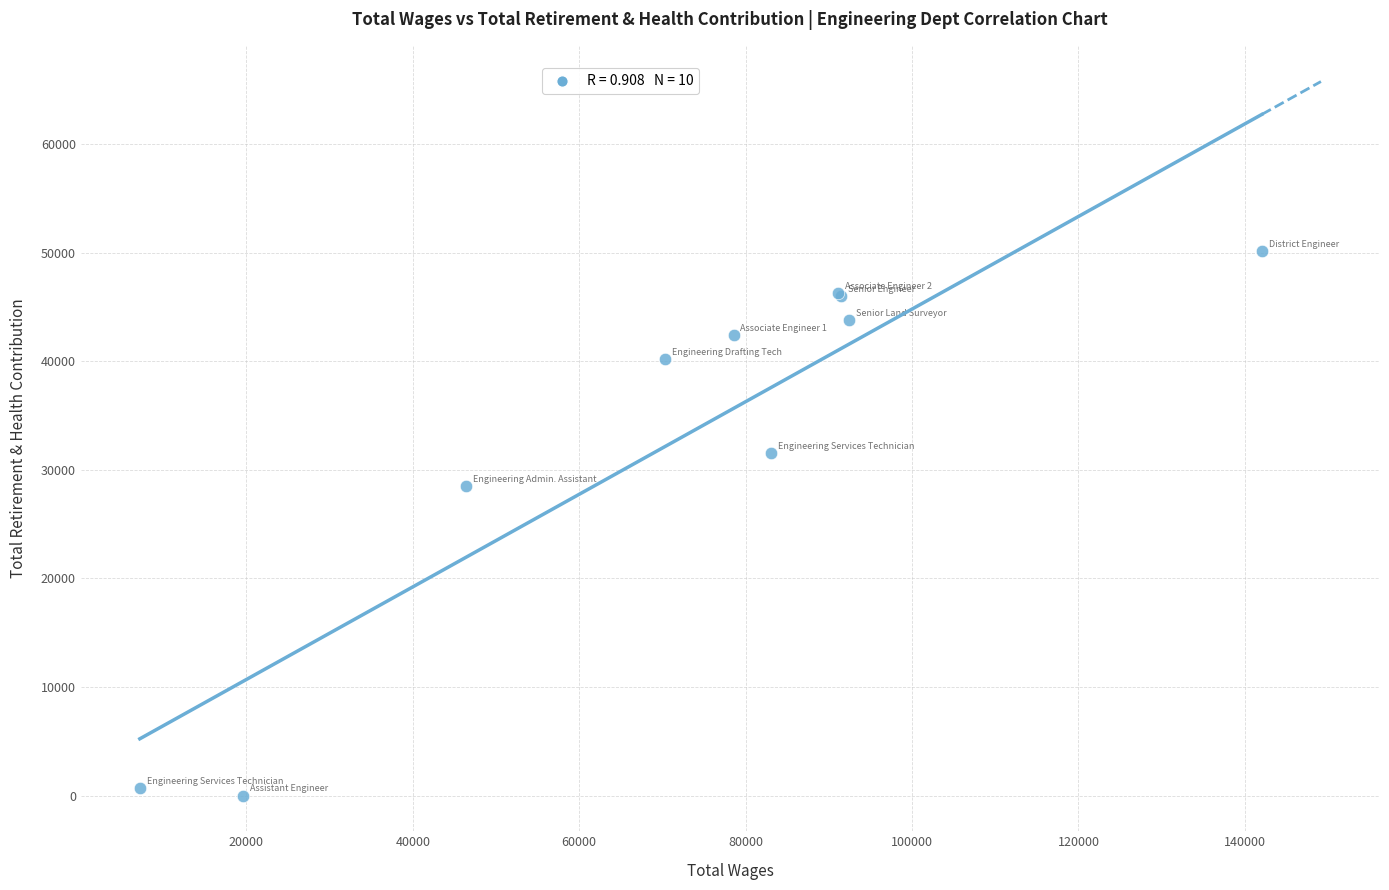

What Y value in the scatter plot is closest to 25082?

28471